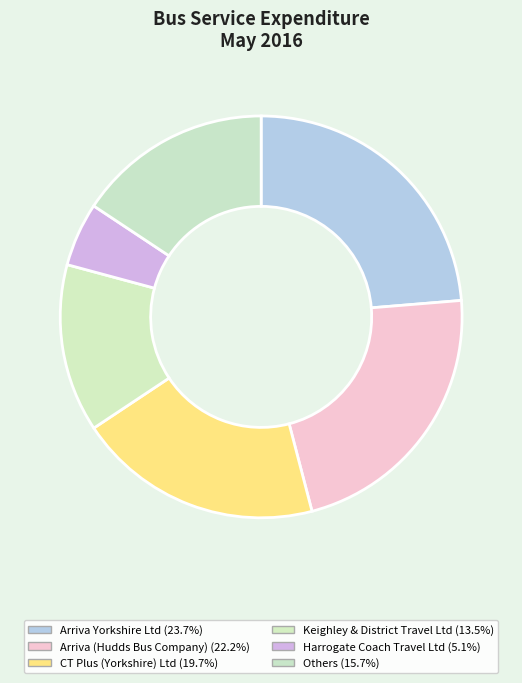

What is the largest slice in the pie chart?

Arriva Yorkshire Ltd